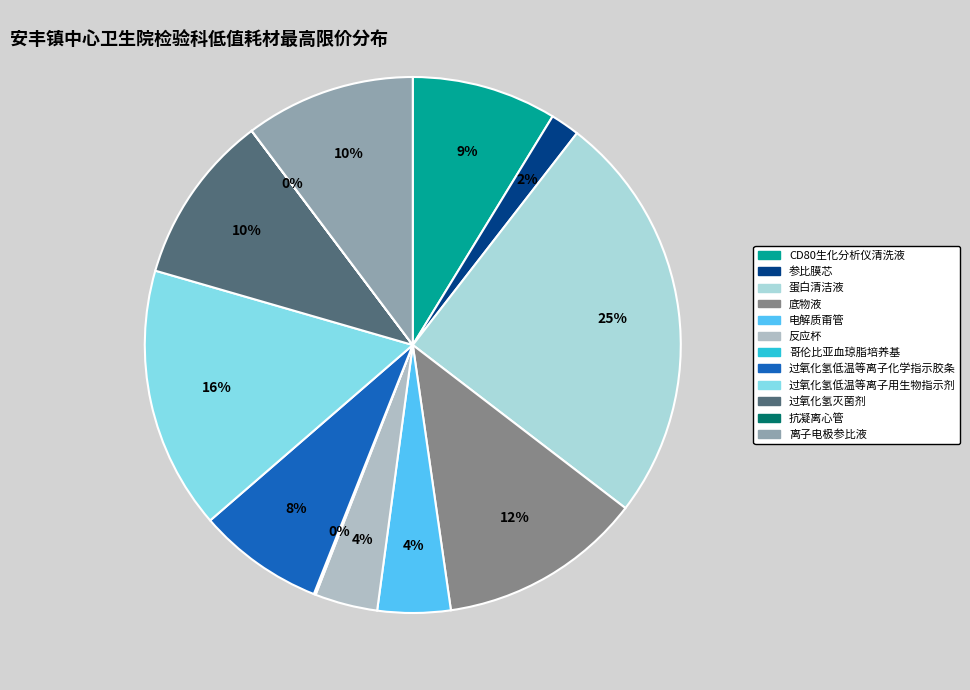

To the nearest percent, what portion does 过氧化氢低温等离子化学指示胶条 represent?

8%